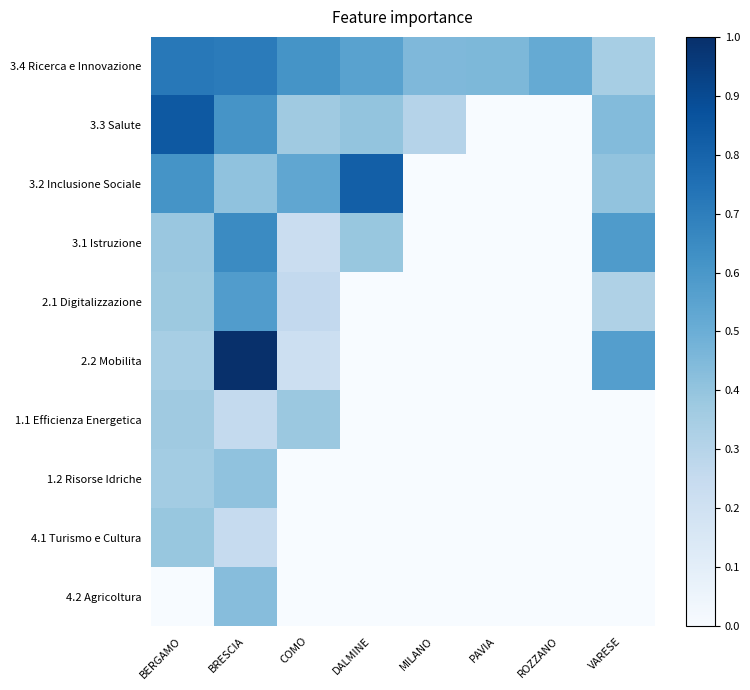

What is the total value across all series at COMO?

2.6